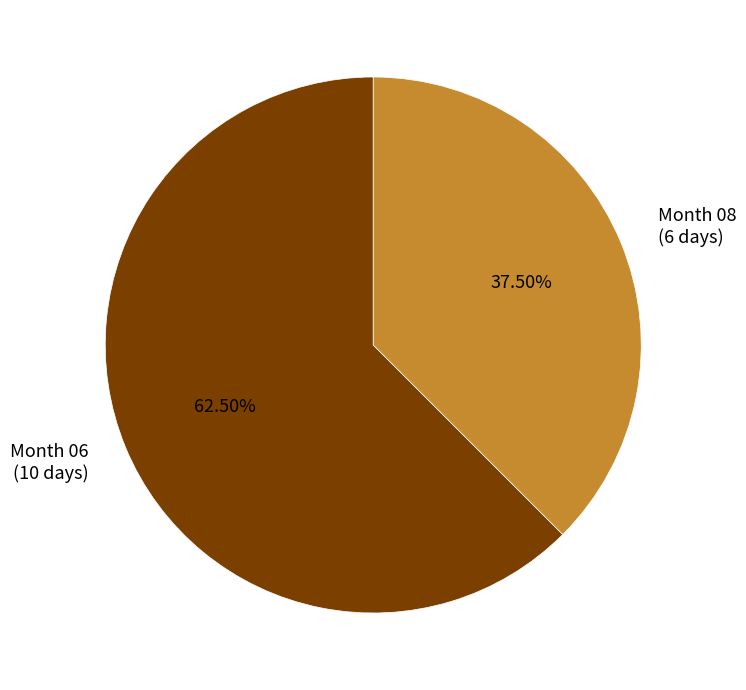

How many segments does this pie chart have?

2